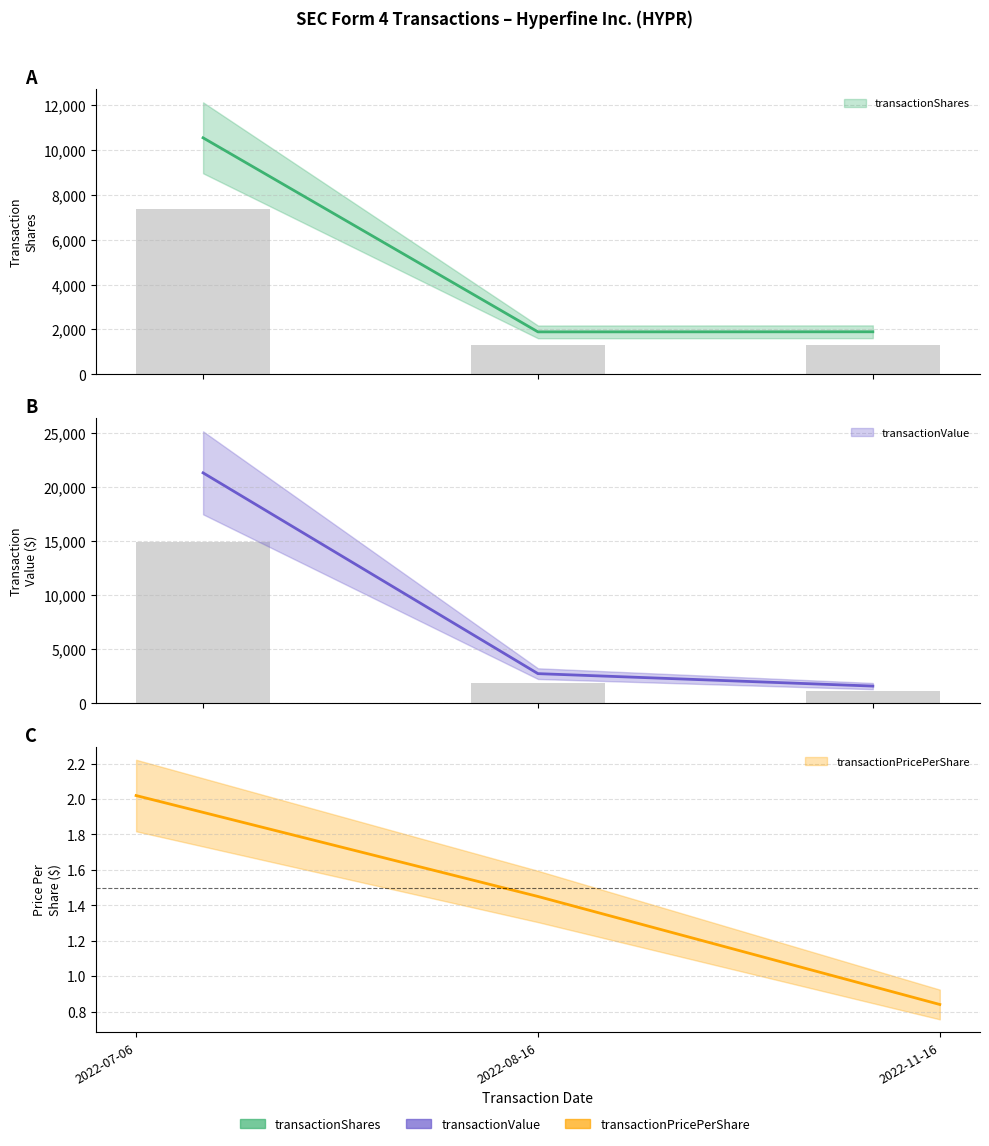

Are the bars horizontal?

No